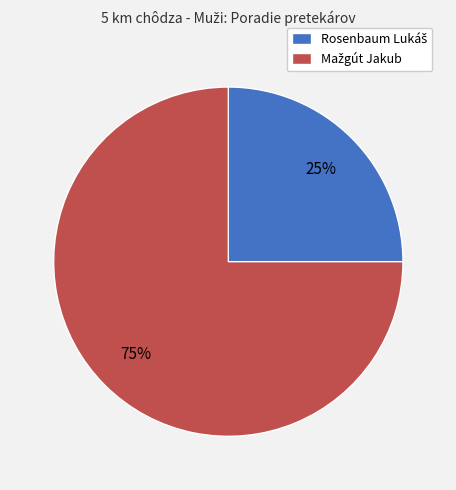

To the nearest percent, what is the average slice percentage?

50%